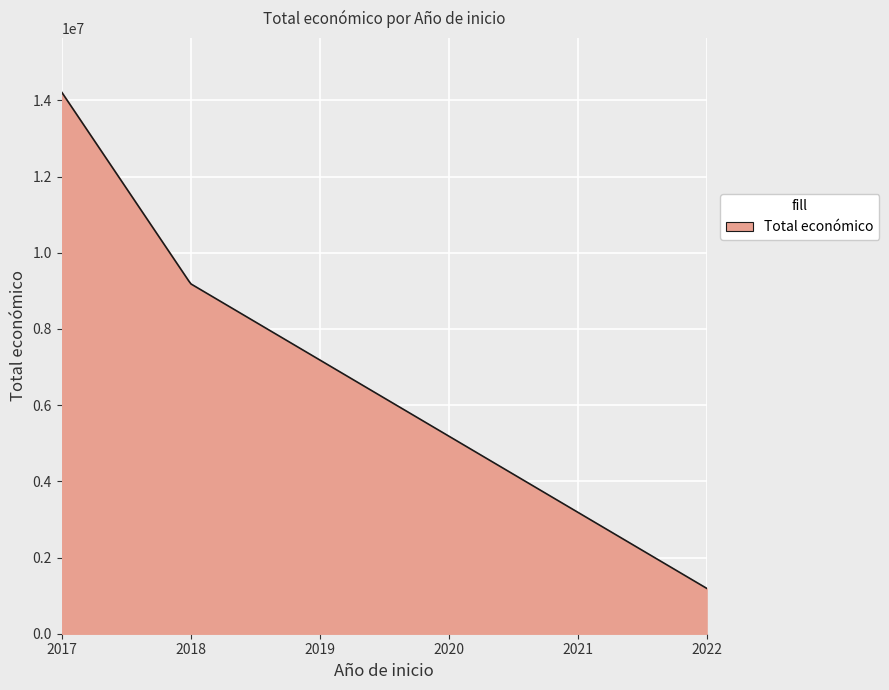

What is the maximum value shown in the chart?

14215934.0